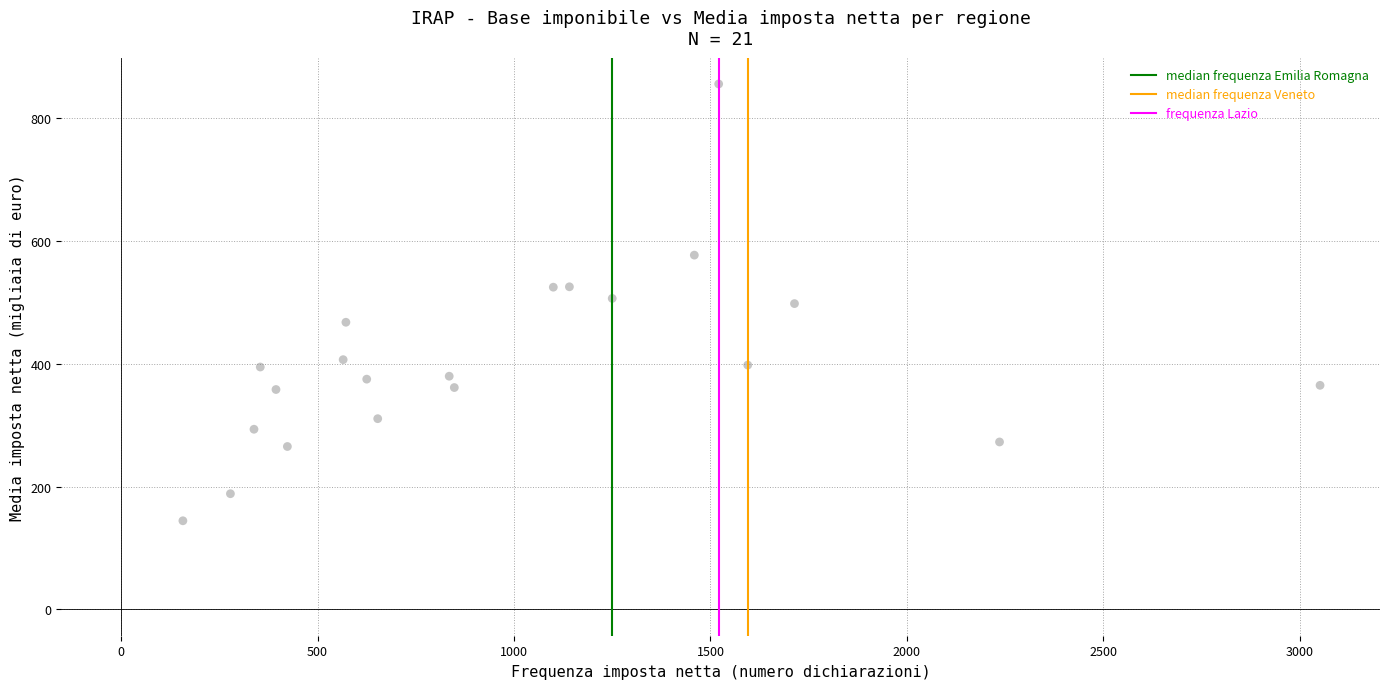

What is the range of X values (max minus min)?

2895.0